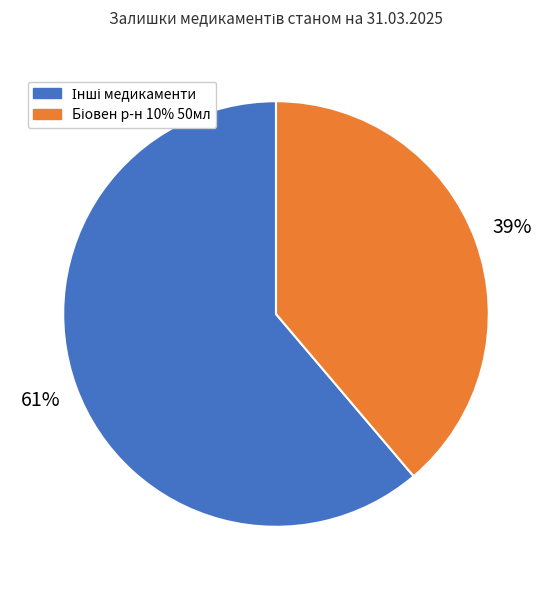

Is there any slice that represents more than half of the pie?

Yes